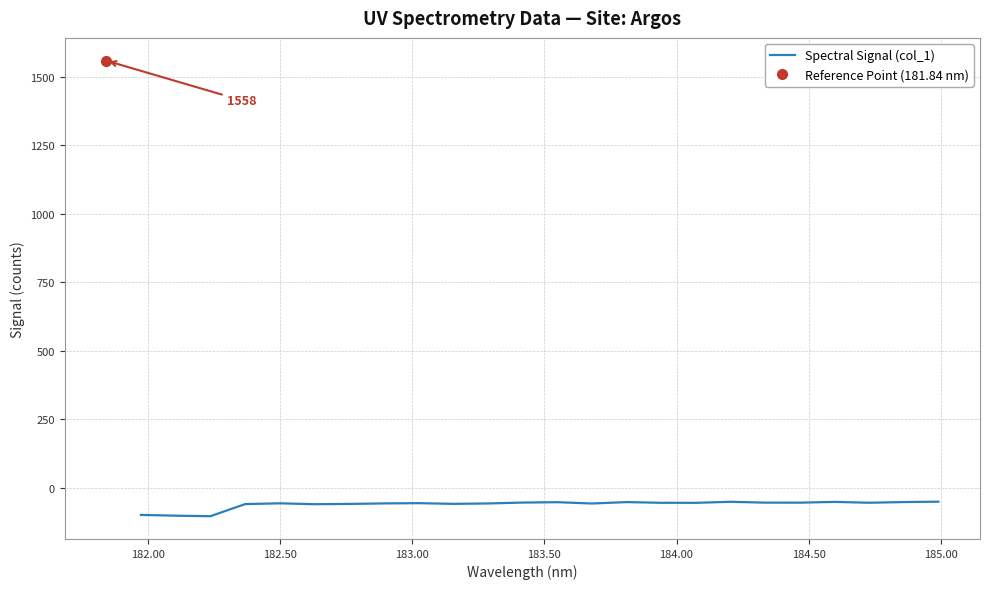

How many interior local peaks (higher than both neighbors) does the data have?

6